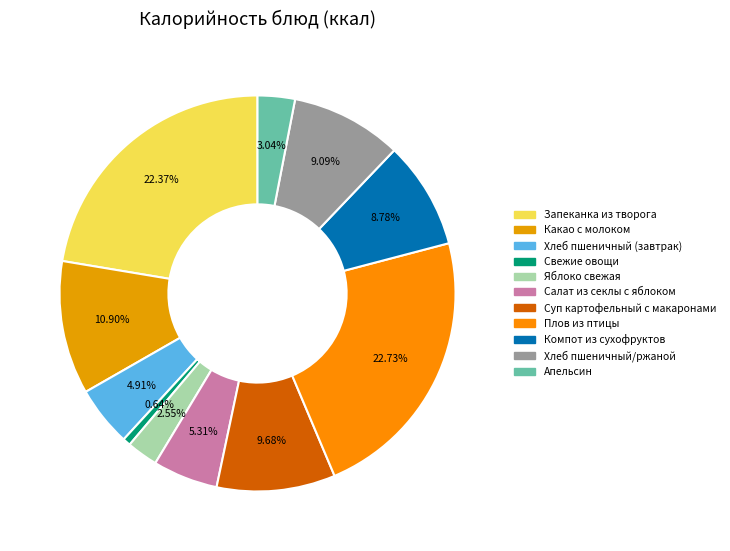

Is it true that Яблоко свежая is 1% of the pie?

False